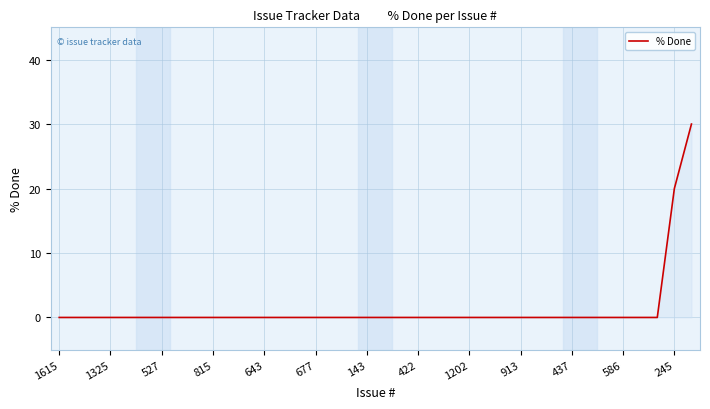

What is the difference between the maximum and minimum values?

30